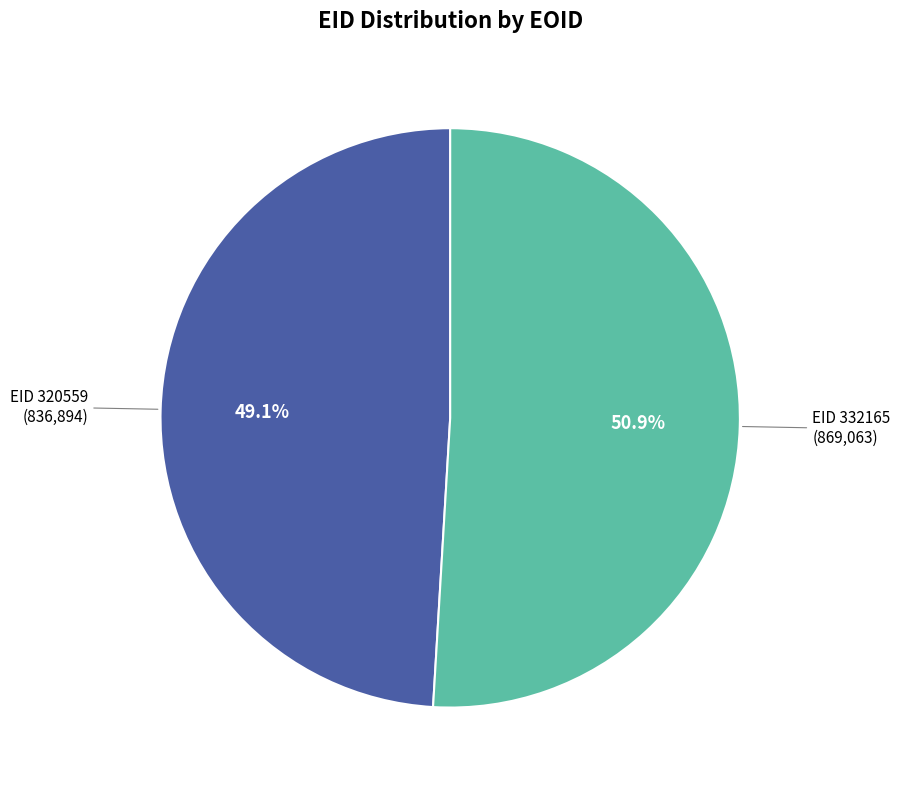

Is there any slice that represents more than half of the pie?

Yes